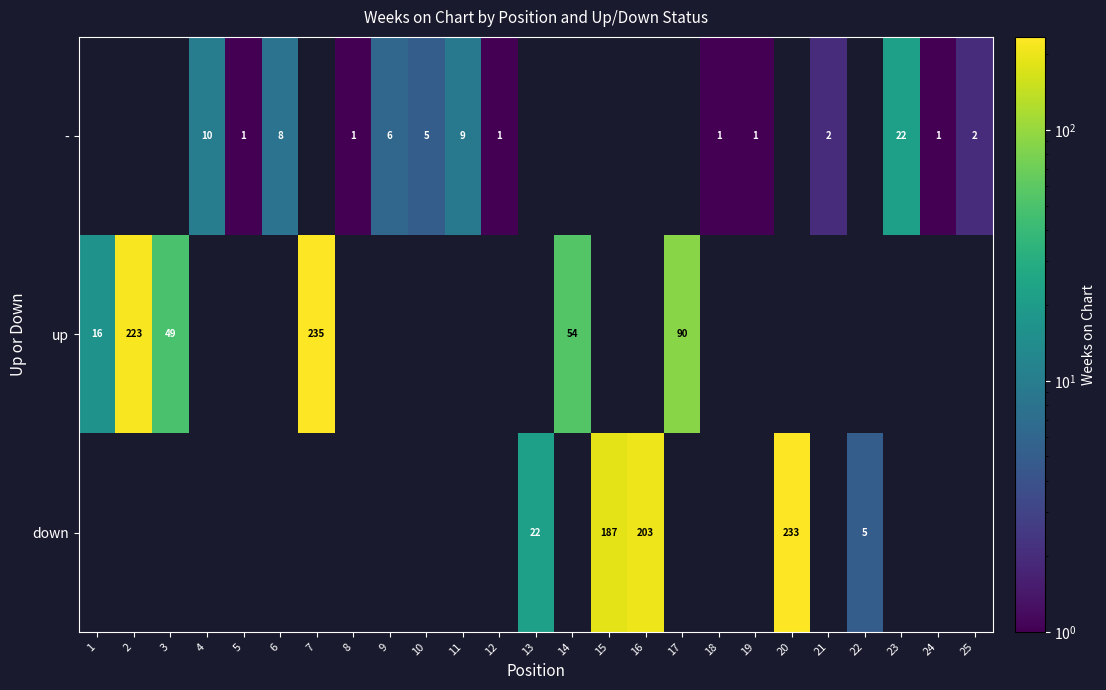

The value of - at 19 is 1. True or false?

True